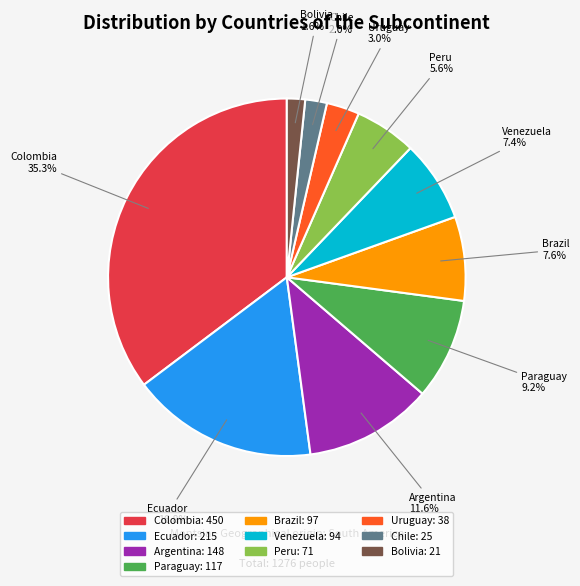

To the nearest percent, what percentage of the pie is Uruguay?

3%